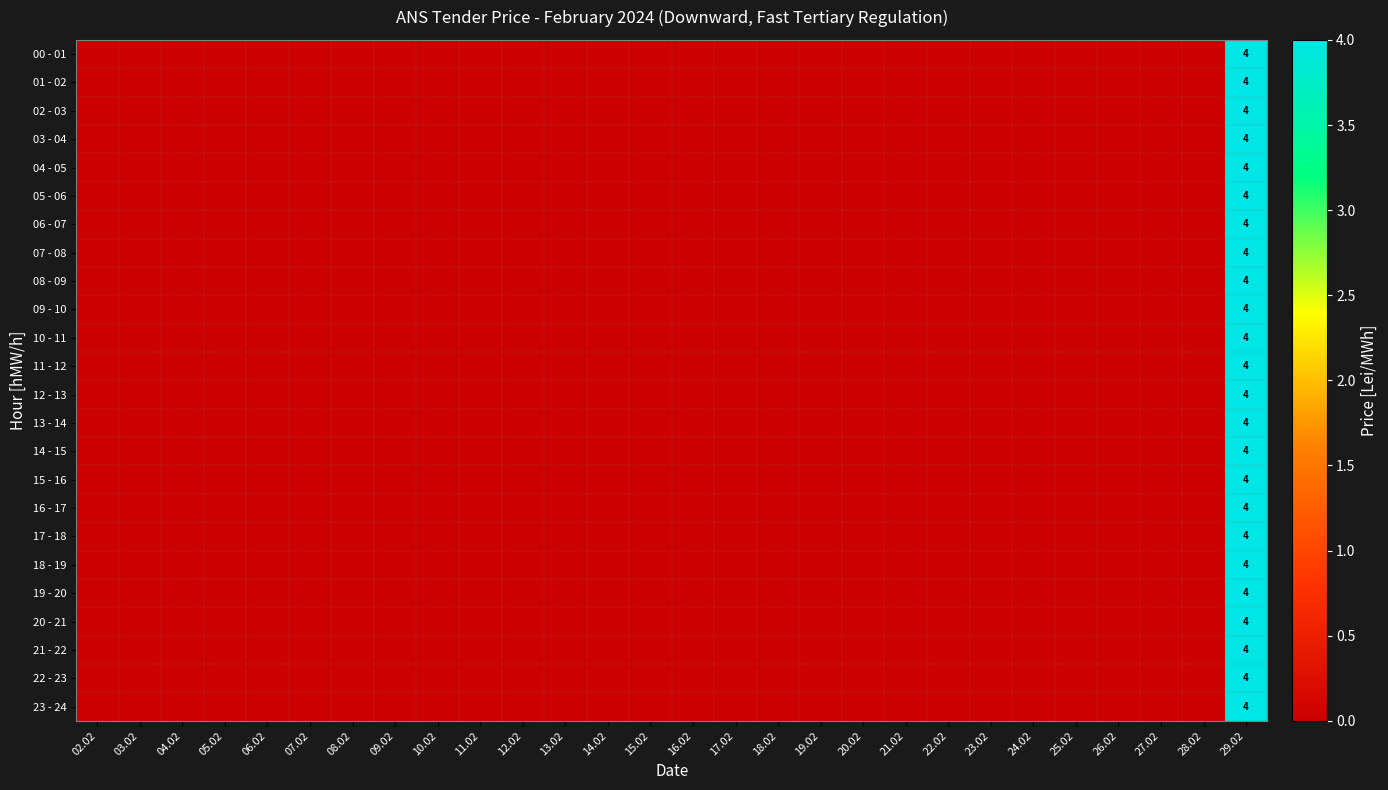

Rank the categories by 17 - 18 value from highest to lowest.

29.02, 02.02, 03.02, 04.02, 05.02, 06.02, 07.02, 08.02, 09.02, 10.02, 11.02, 12.02, 13.02, 14.02, 15.02, 16.02, 17.02, 18.02, 19.02, 20.02, 21.02, 22.02, 23.02, 24.02, 25.02, 26.02, 27.02, 28.02